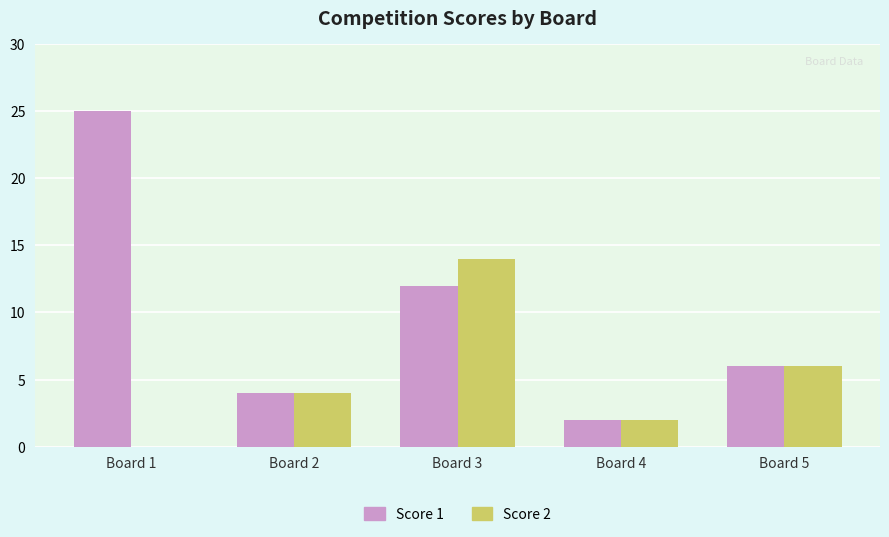

What is the average value of the Score 2 series?

5